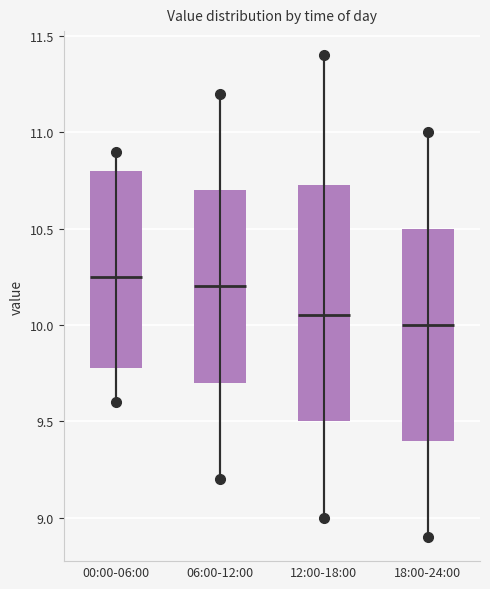

Comparing the boxes themselves (not the whiskers), which one is the tallest?

12:00-18:00